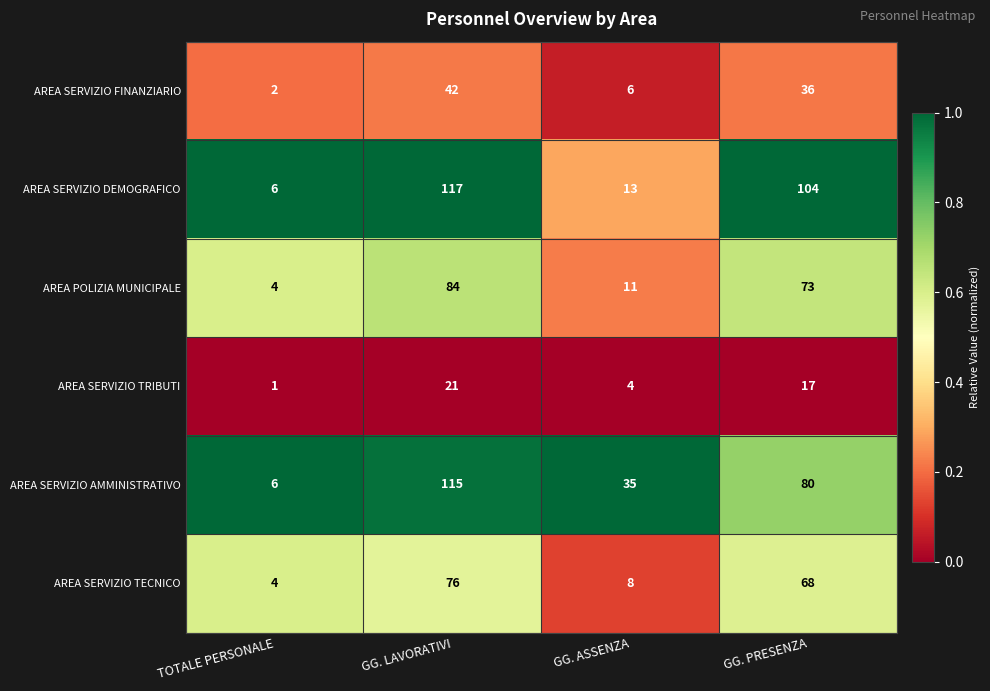

Which series has the largest total across all categories?

AREA SERVIZIO DEMOGRAFICO